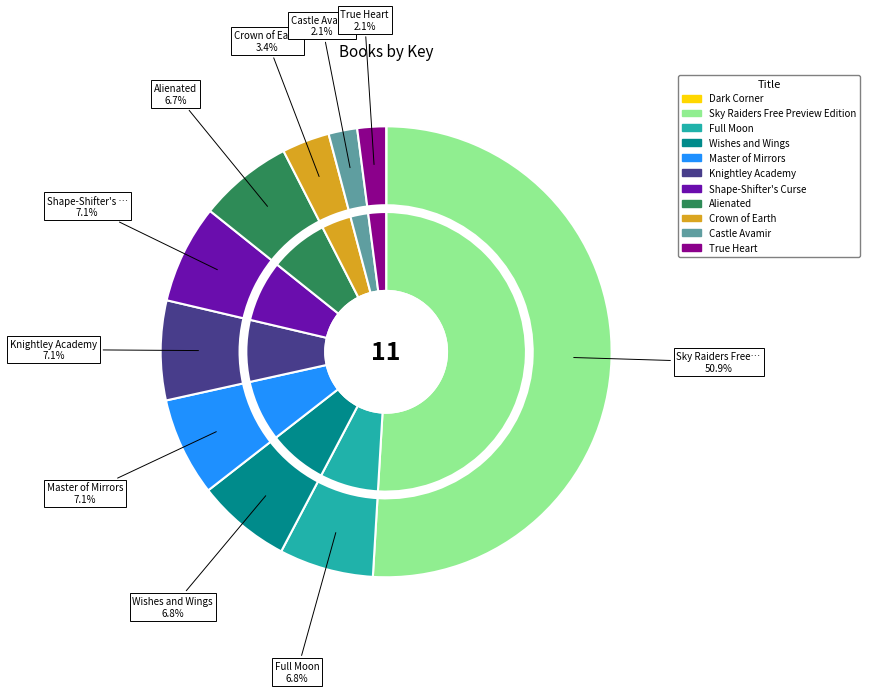

What is the majority slice?

Sky Raiders Free Preview Edition